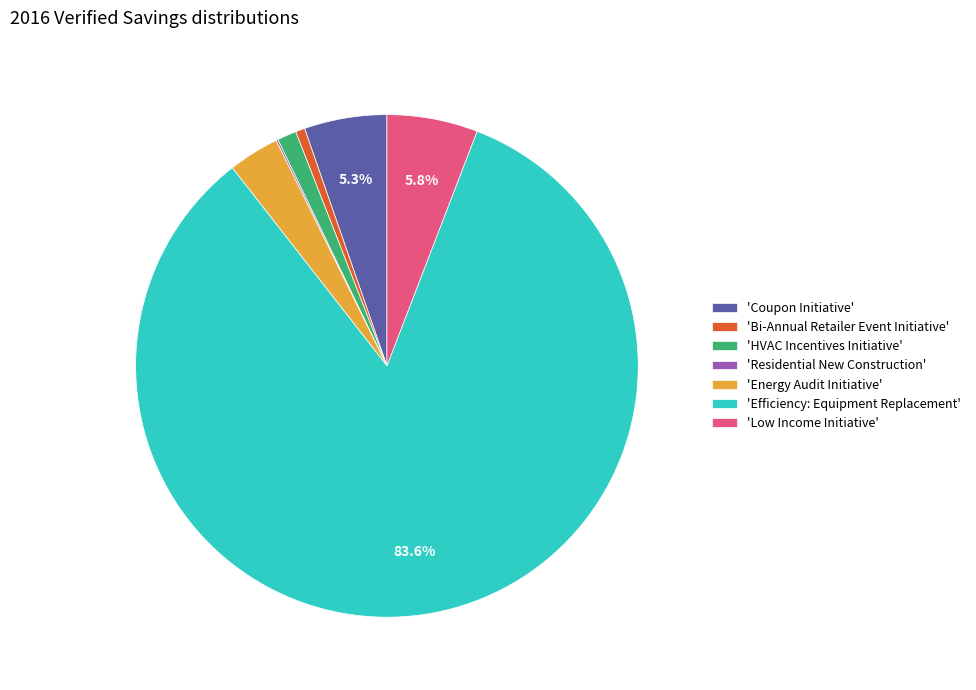

Is 'Coupon Initiative' the majority of the pie?

No